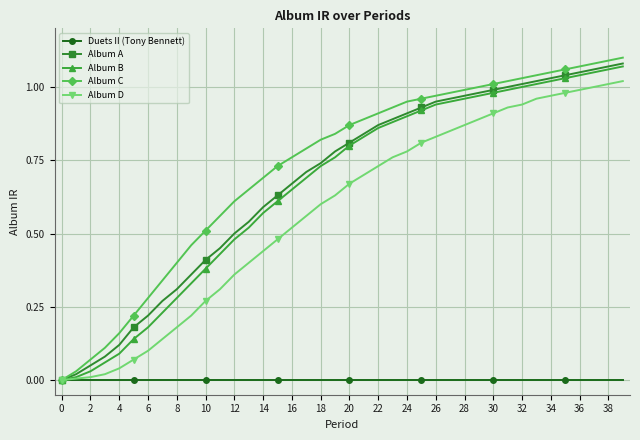

Which series has the largest range (max minus min)?

Album C